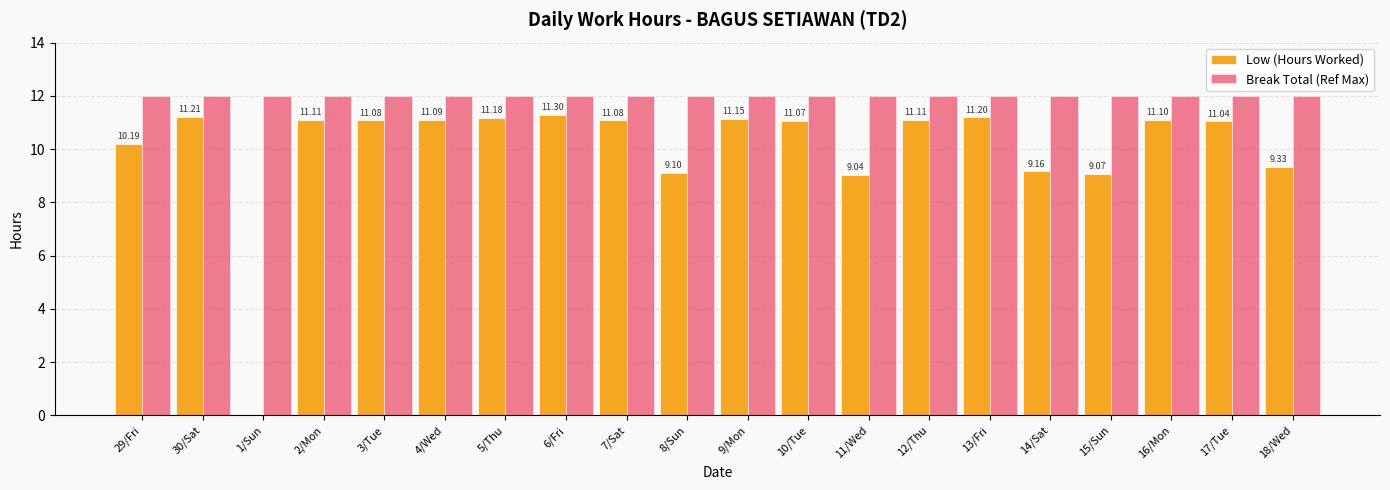

What is the sum of the Low (Hours Worked) values at 10/Tue and 29/Fri?

21.3